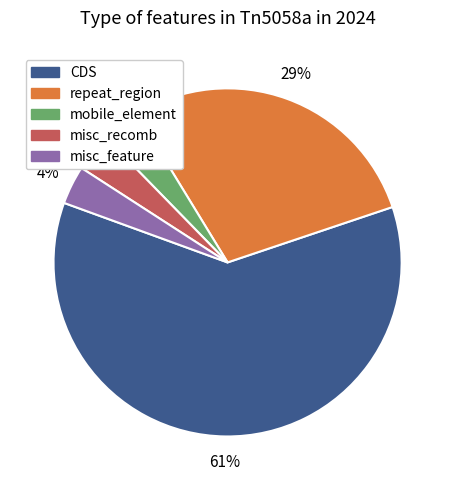

The misc_recomb slice represents 4% of the pie. True or false?

True